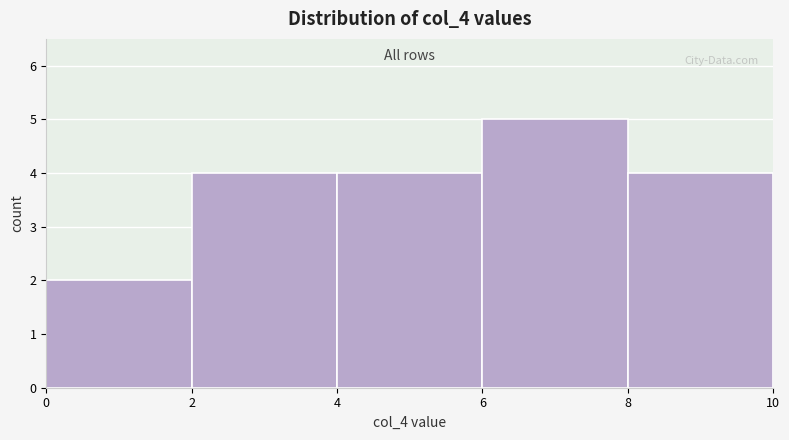

What is the height of the bar covering 6 to 8 on the x-axis? The values are not printed on the chart, so give them approximately, as read against the axis.

5